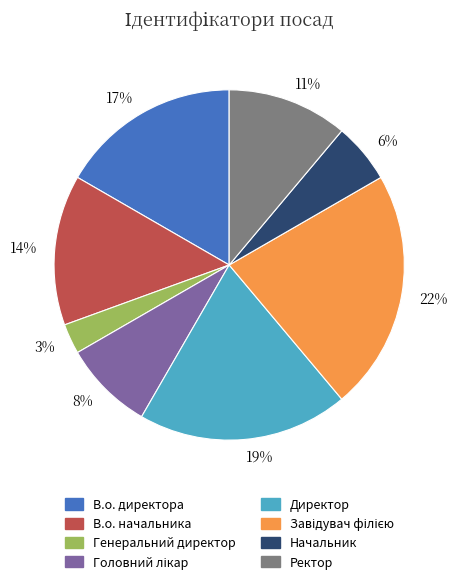

The 17% slice represents 8% of the pie. True or false?

False